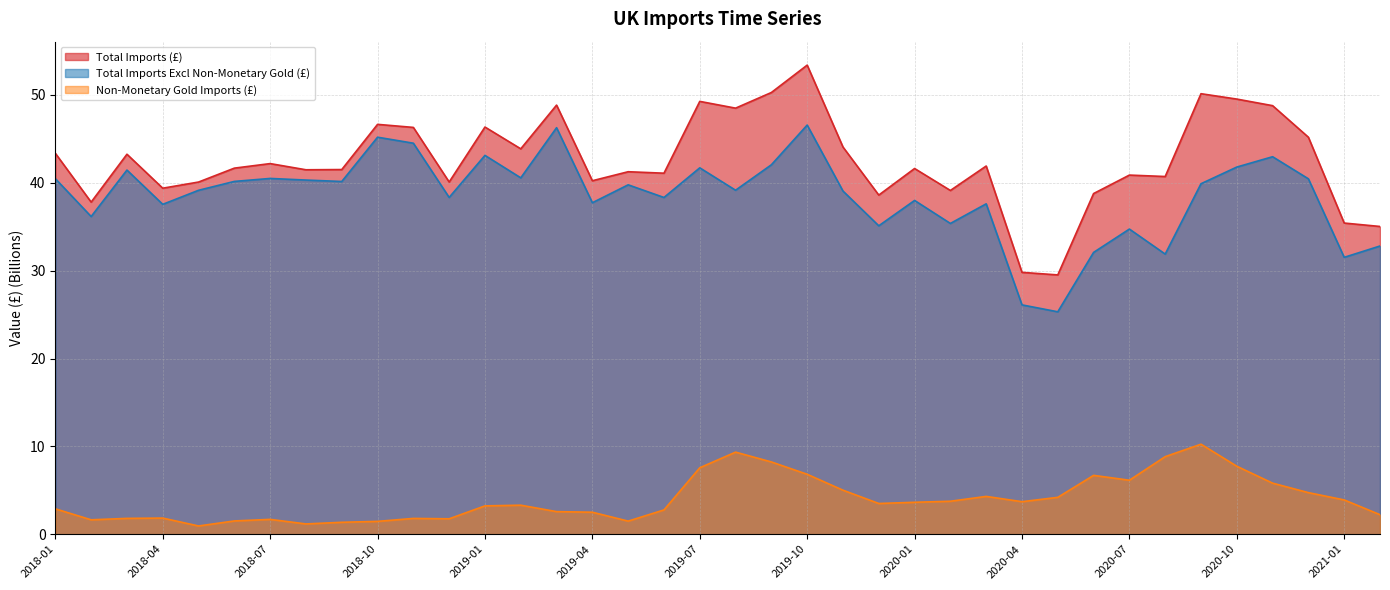

At how many categories does at least one series exceed 27?

38